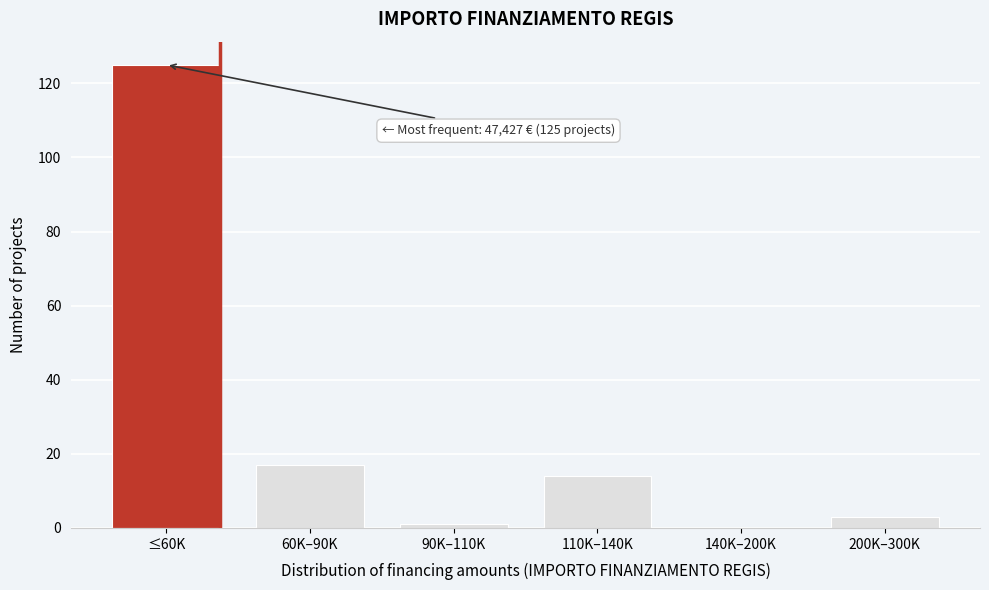

Reading right to left, what are all the values shown in this chart?

200K–300K=3	140K–200K=0	110K–140K=14	90K–110K=1	60K–90K=17	≤60K=125